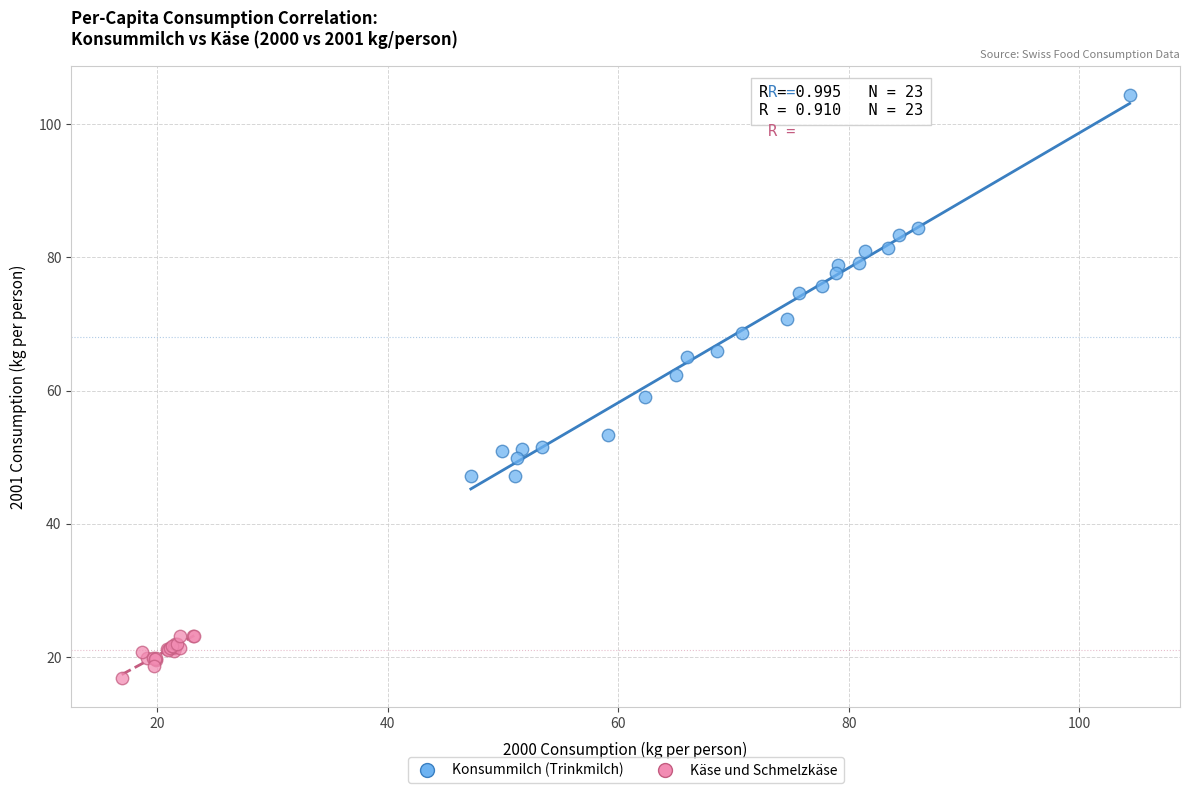

Which series has the largest Y range (max minus min)?

Konsummilch (Trinkmilch)